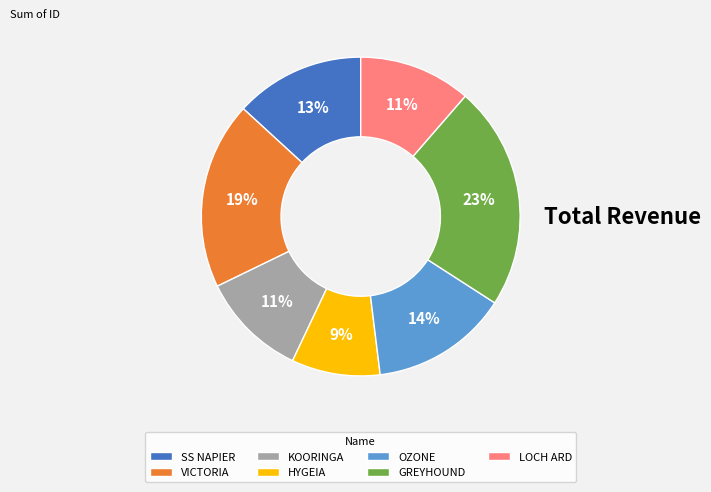

The KOORINGA slice represents 11% of the pie. True or false?

True